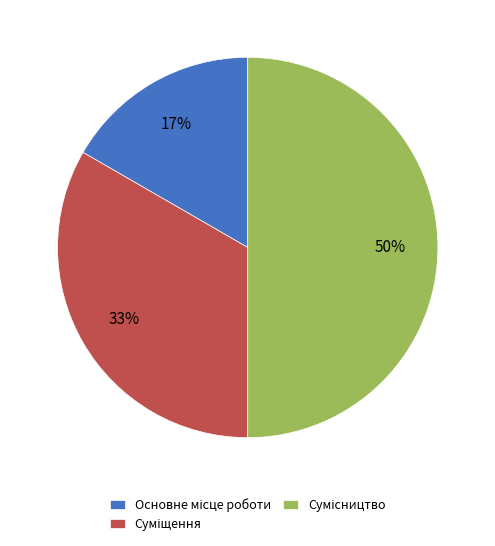

To the nearest percent, what is the average slice percentage?

33%